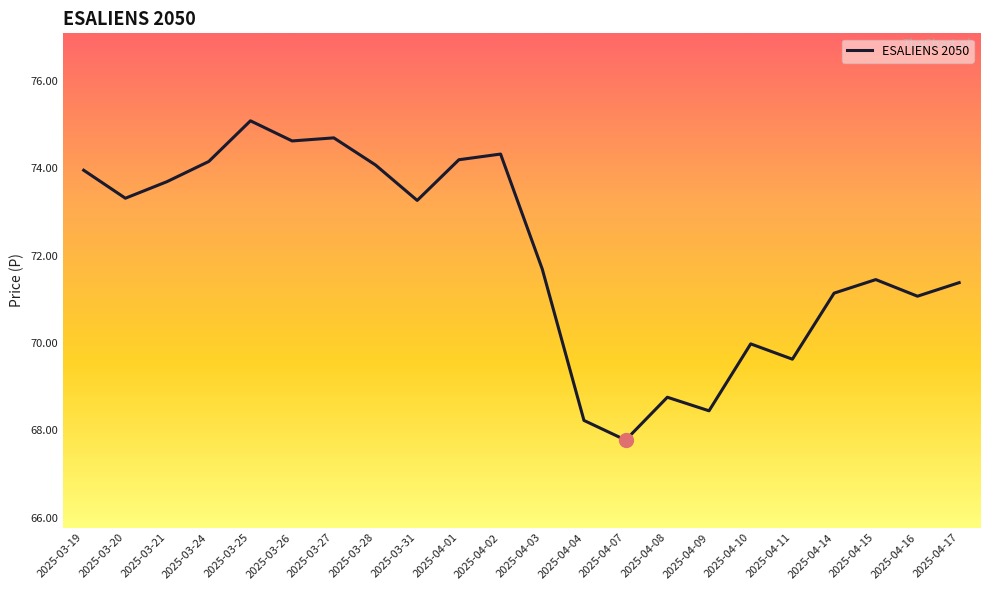

Which label corresponds to the largest value in the chart?

2025-03-25